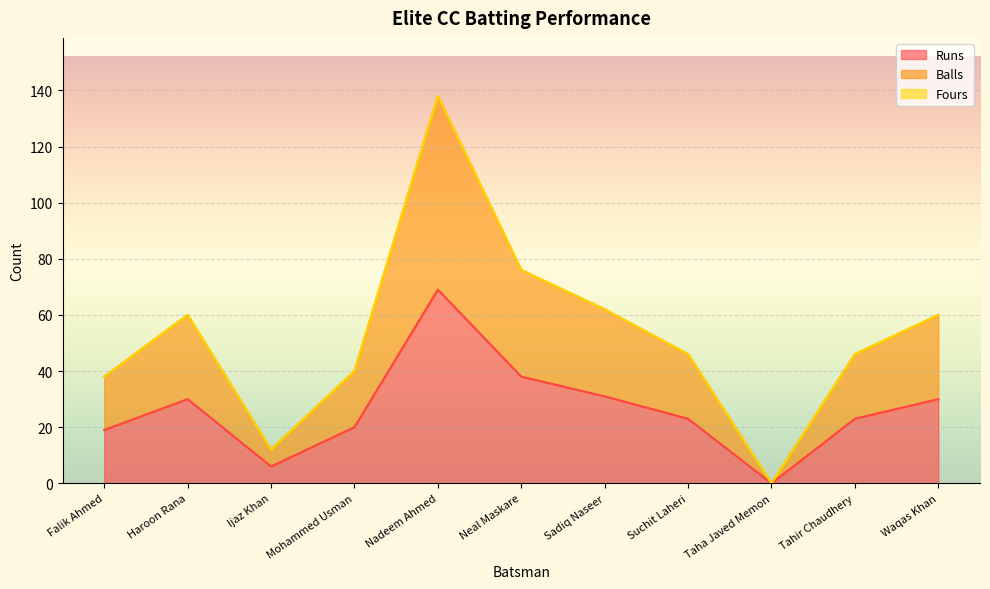

What is the maximum value for Runs?

69